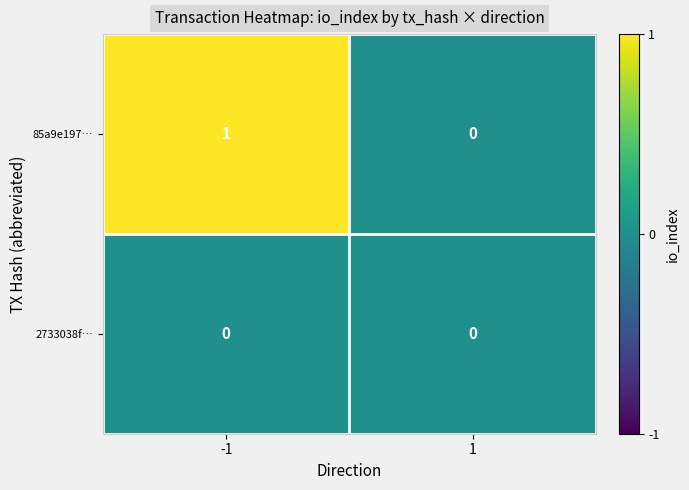

List the series in order of their overall mean, lowest first.

2733038f…, 85a9e197…